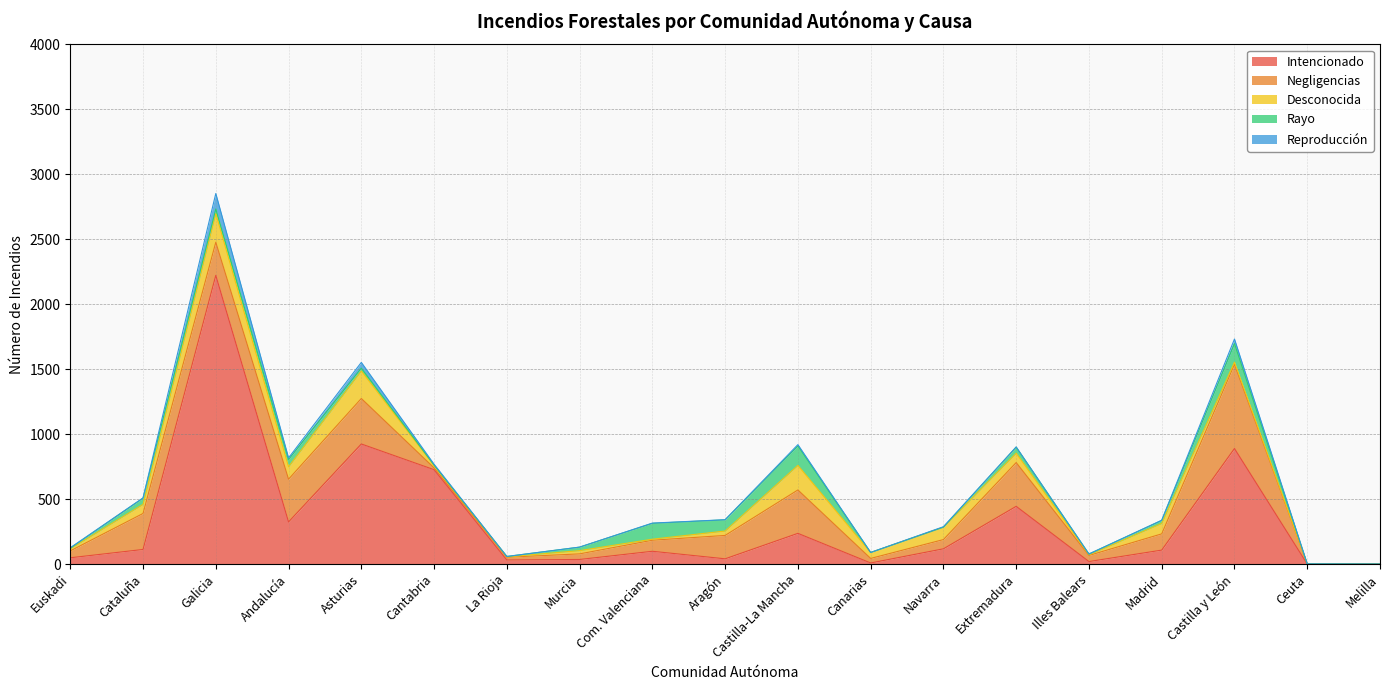

True or false: Intencionado has a value of 40 at Aragón.

True